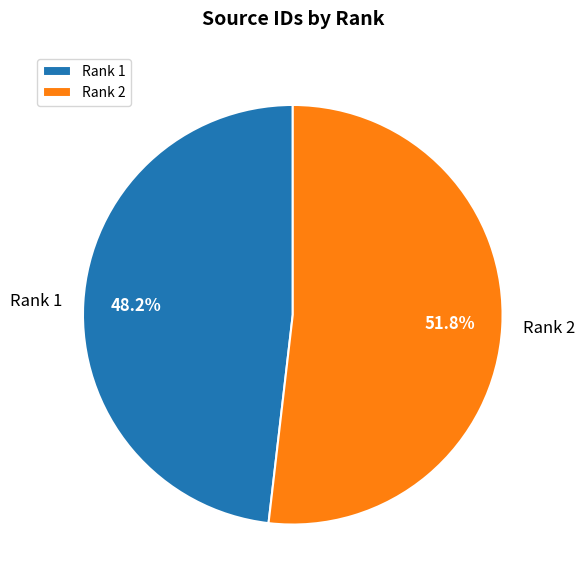

What is the majority slice?

Rank 2